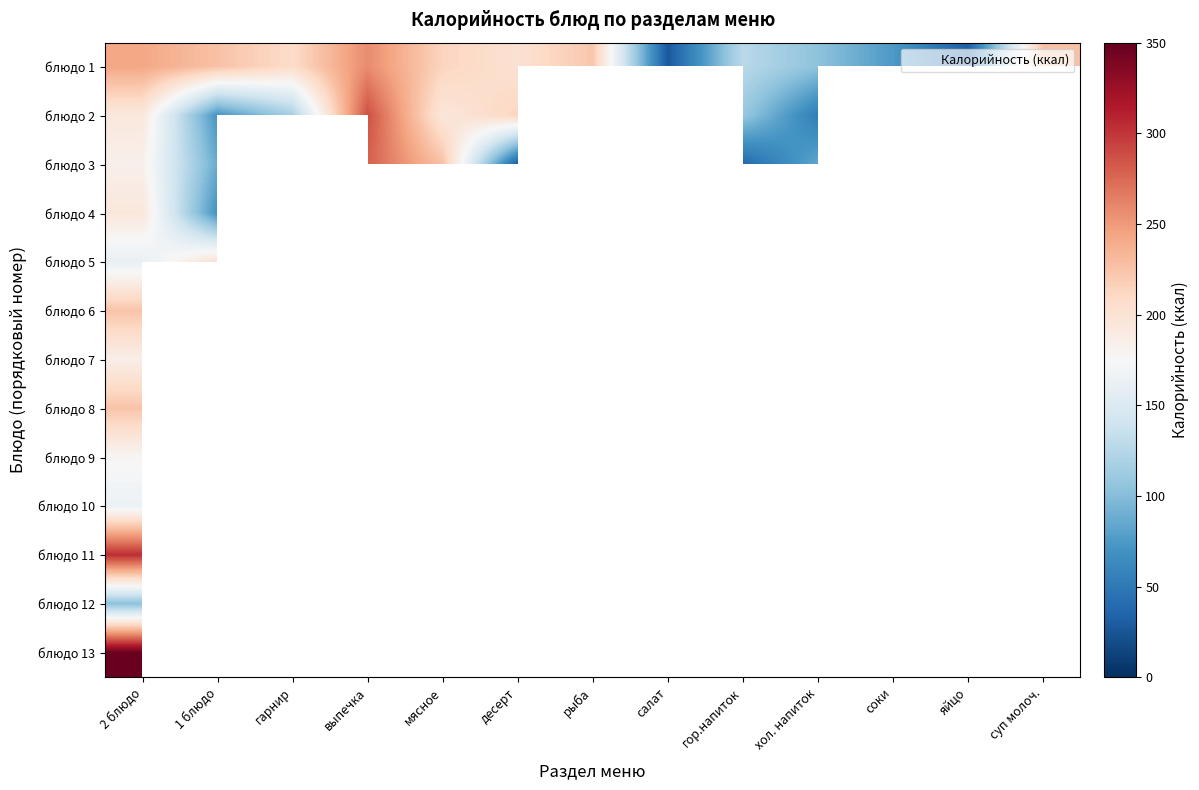

List the series in order of their peak value, lowest first.

блюдо 12, блюдо 10, блюдо 9, блюдо 7, блюдо 4, блюдо 5, блюдо 6, блюдо 8, блюдо 1, блюдо 3, блюдо 2, блюдо 11, блюдо 13